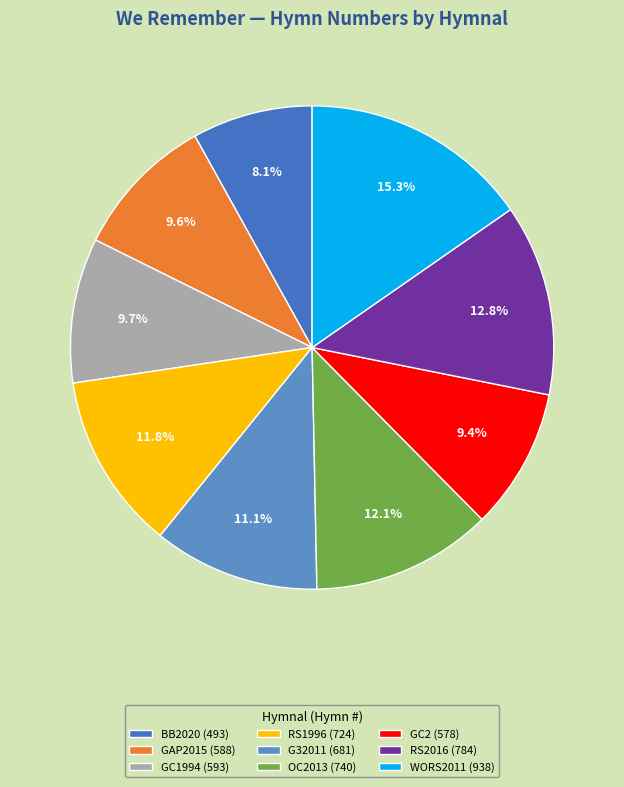

To the nearest percent, what is the difference between the RS1996 and RS2016 slice percentages?

1%